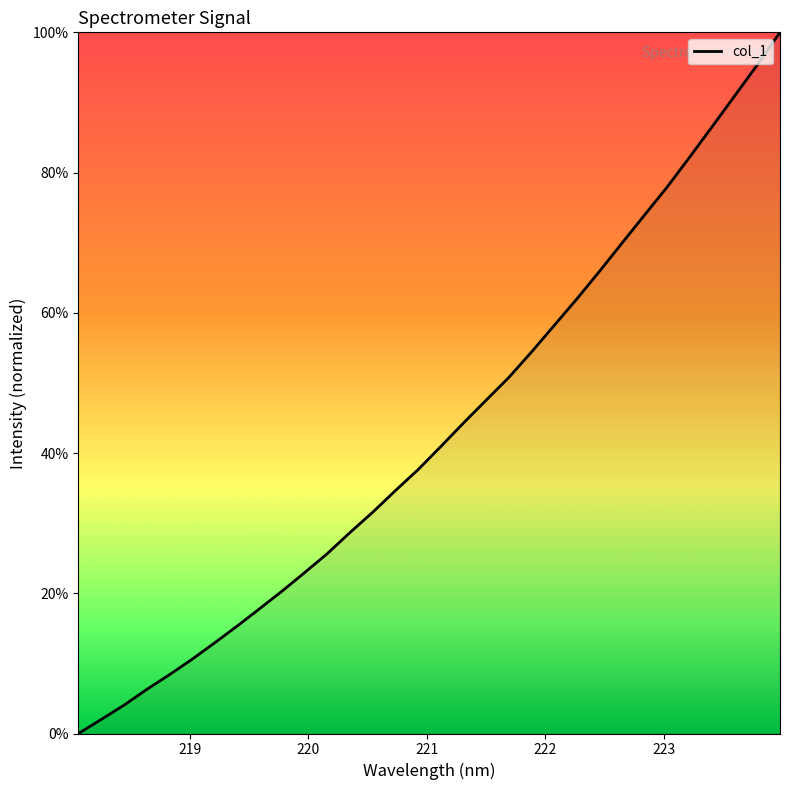

Where does the data first go above 40?

221.1174